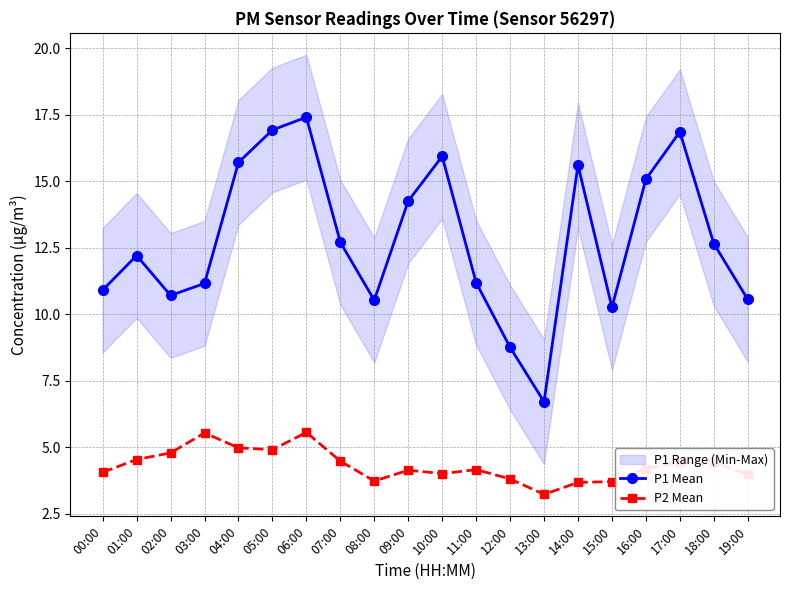

List the series in order of their peak value, lowest first.

P2 Mean, P1 Mean